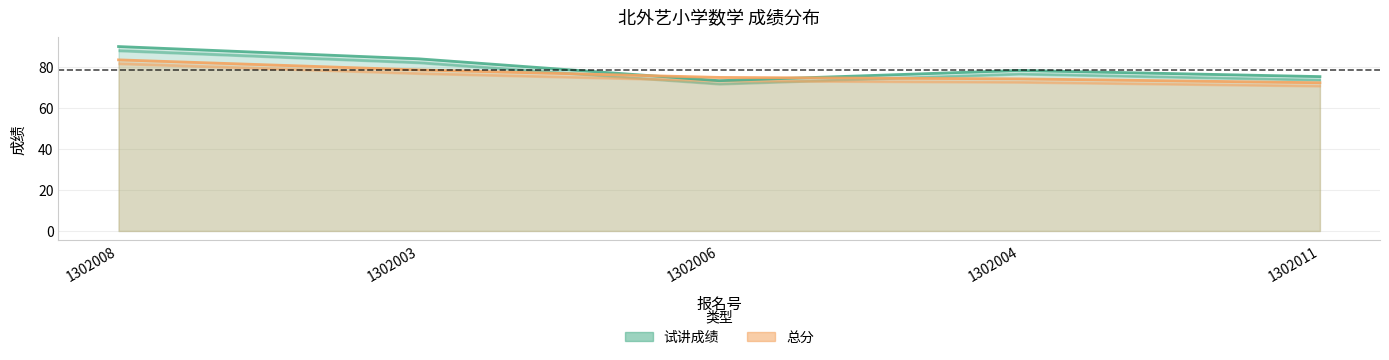

What is the label of the 3rd point from the right?

1302006